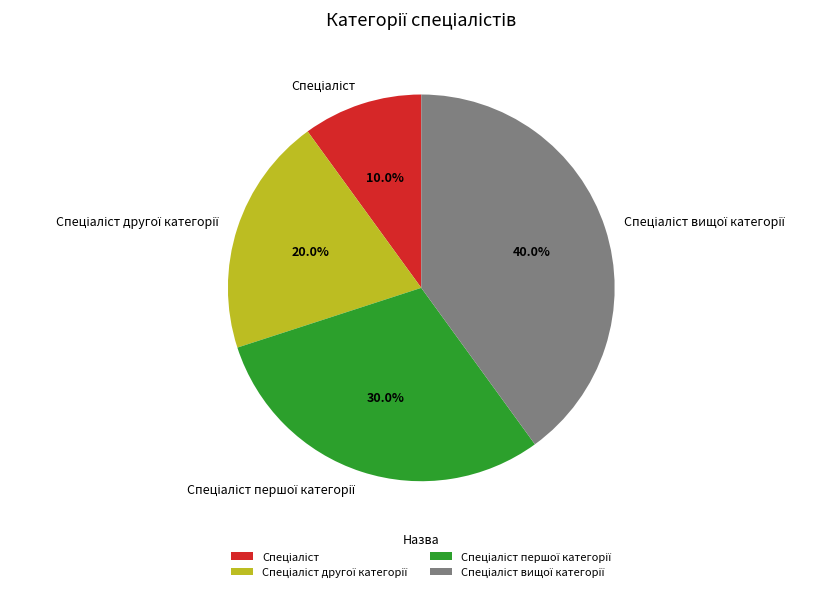

Is there any slice that represents more than half of the pie?

No